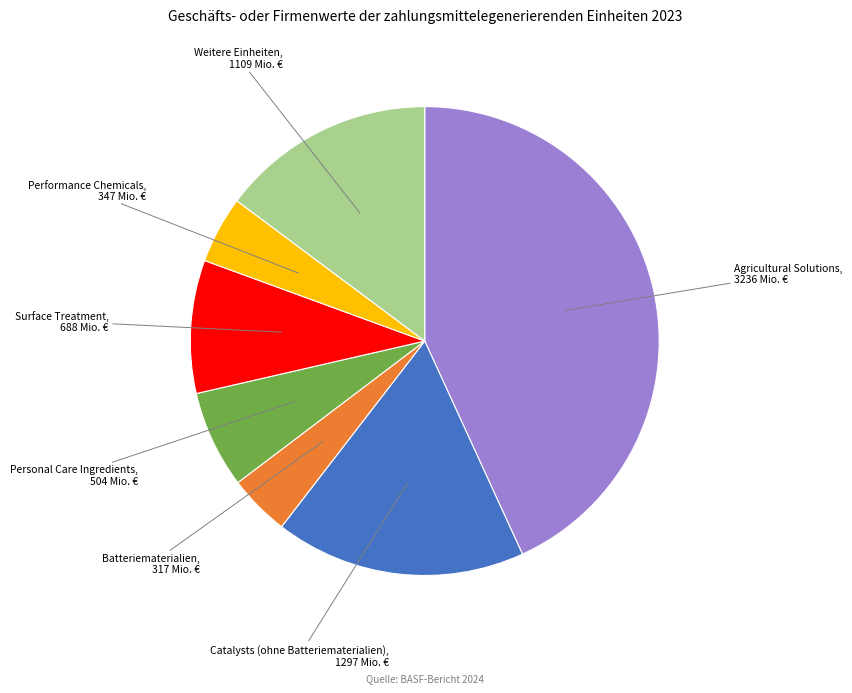

Is there any slice that represents more than half of the pie?

No